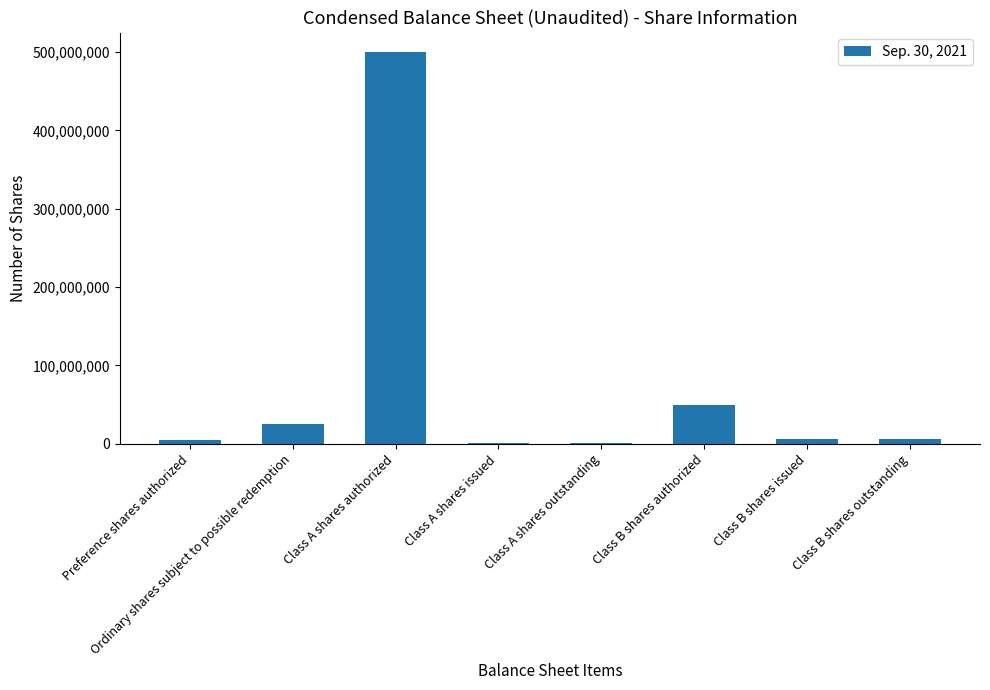

What is the difference between the values at Class B shares outstanding and Preference shares authorized?

1325000